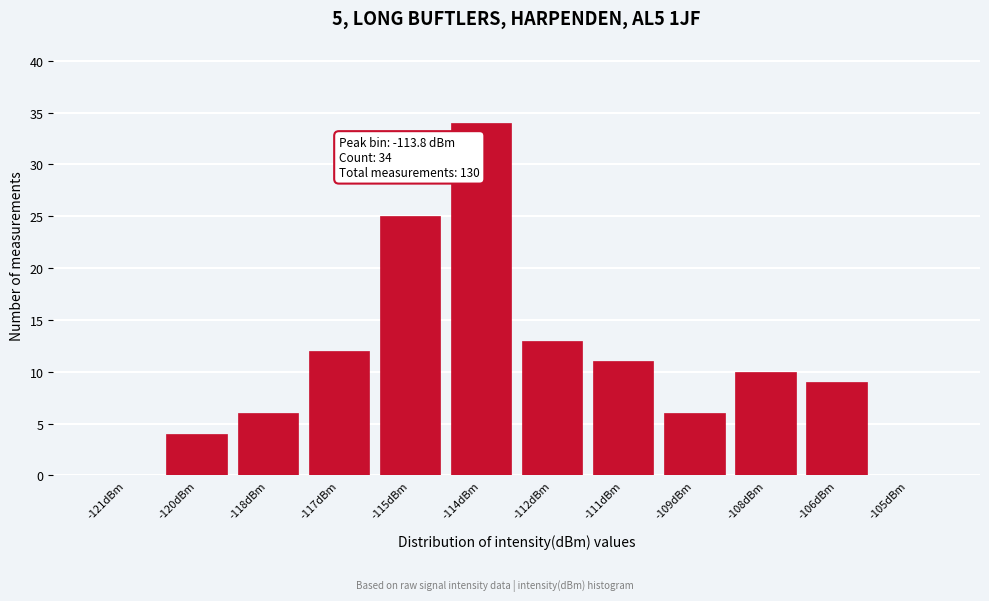

Reading left to right, list all the values displayed in this chart.

-121dBm=0	-120dBm=4	-118dBm=6	-117dBm=12	-115dBm=25	-114dBm=34	-112dBm=13	-111dBm=11	-109dBm=6	-108dBm=10	-106dBm=9	-105dBm=0